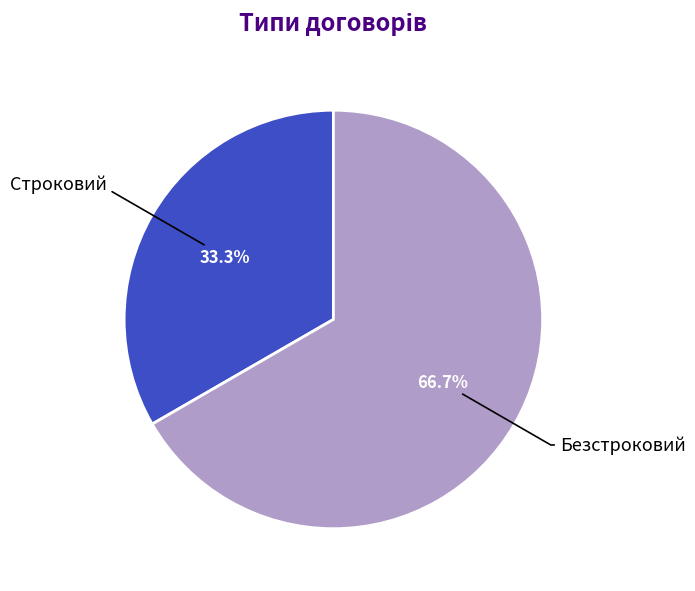

Is there a majority slice in this chart?

Yes